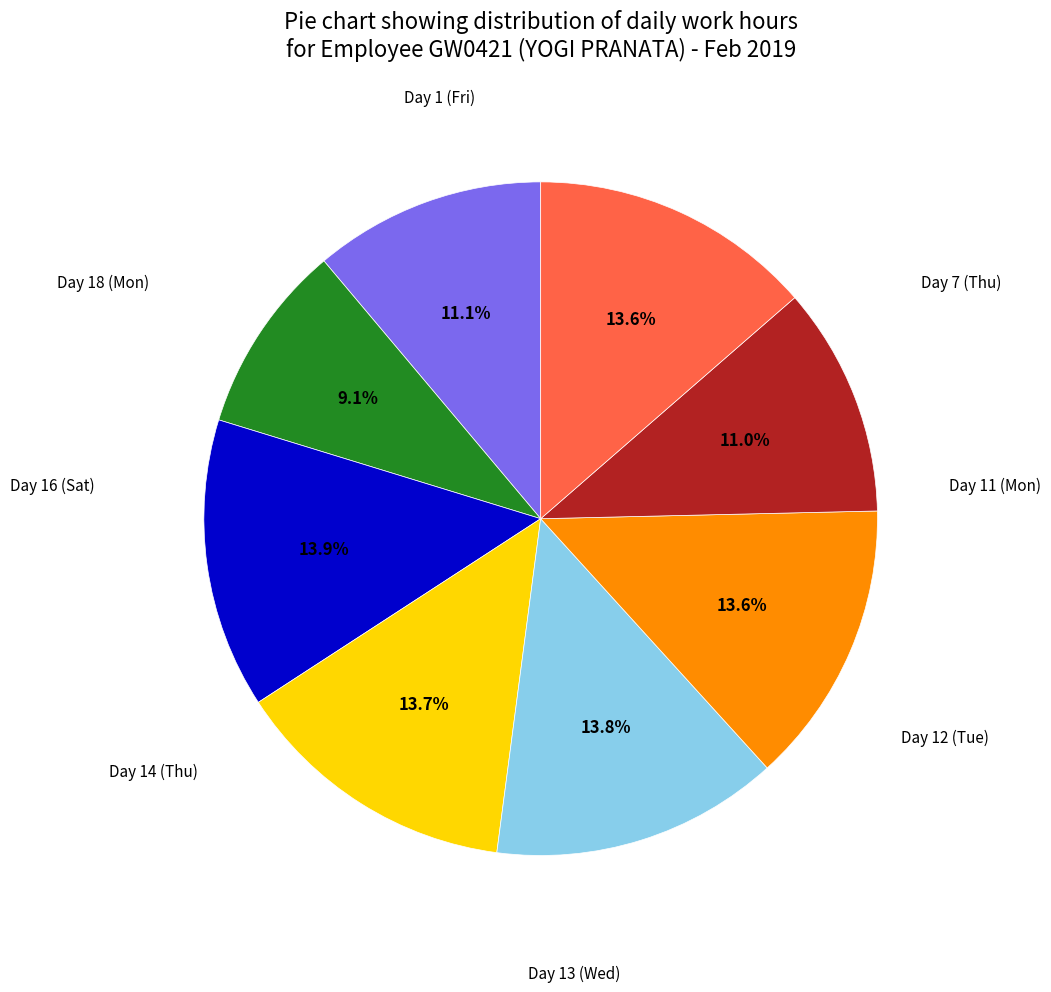

Is there a majority slice in this chart?

No